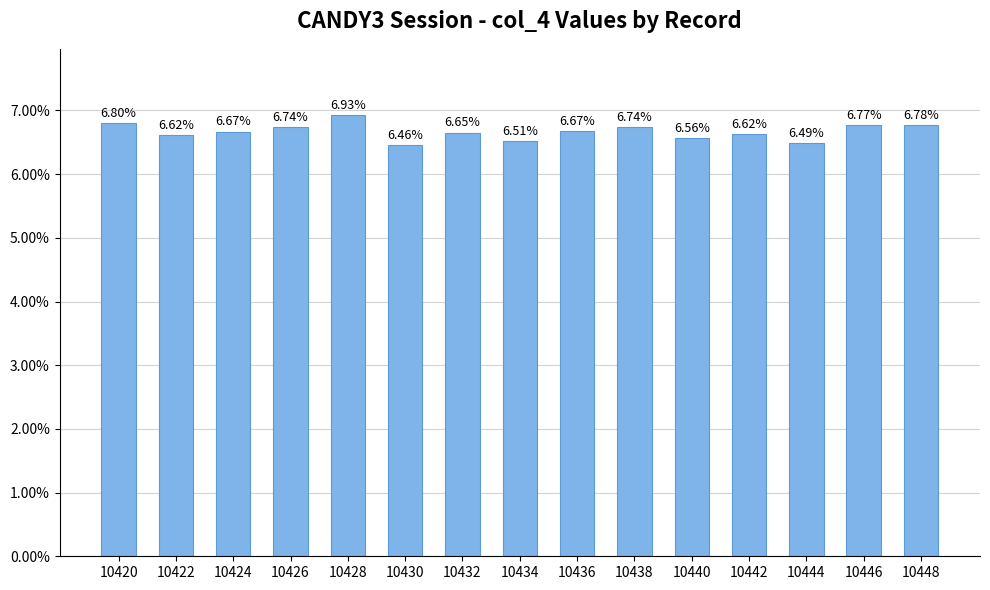

Is it true that the value at 10428 is 2.3?

False